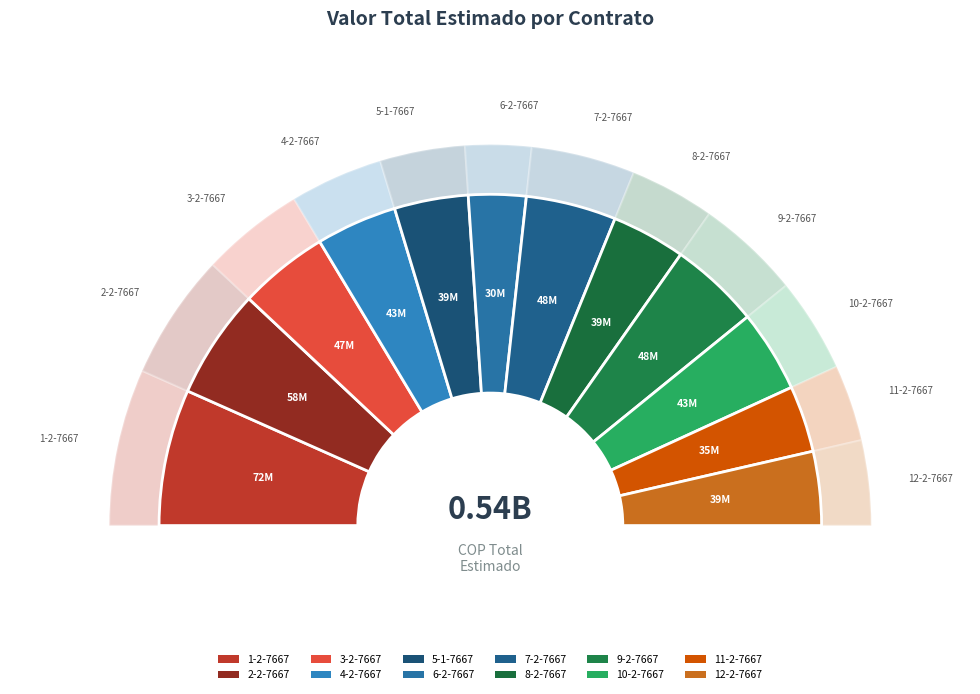

Combined, what portion of the pie is 2-2-7667 and 6-2-7667?

16.3%